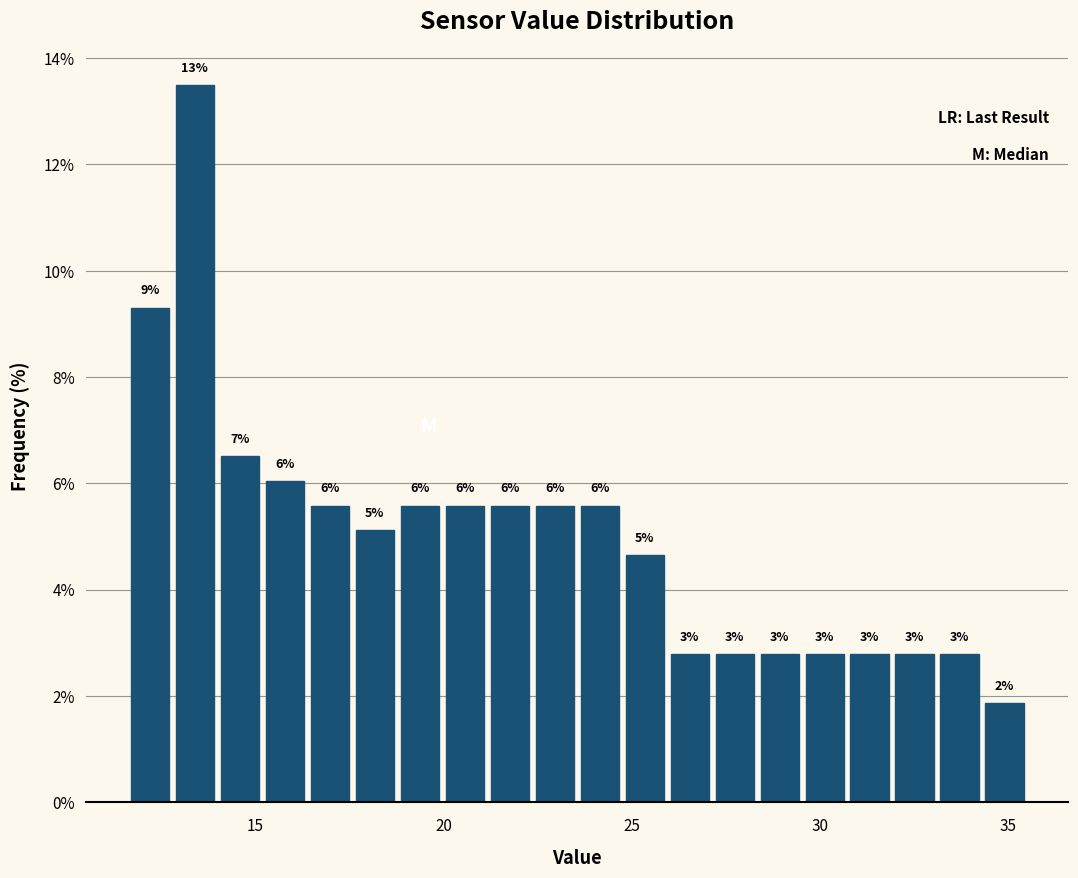

Read against the x-axis, roughly where is the centre of the tallest bar?

13.5